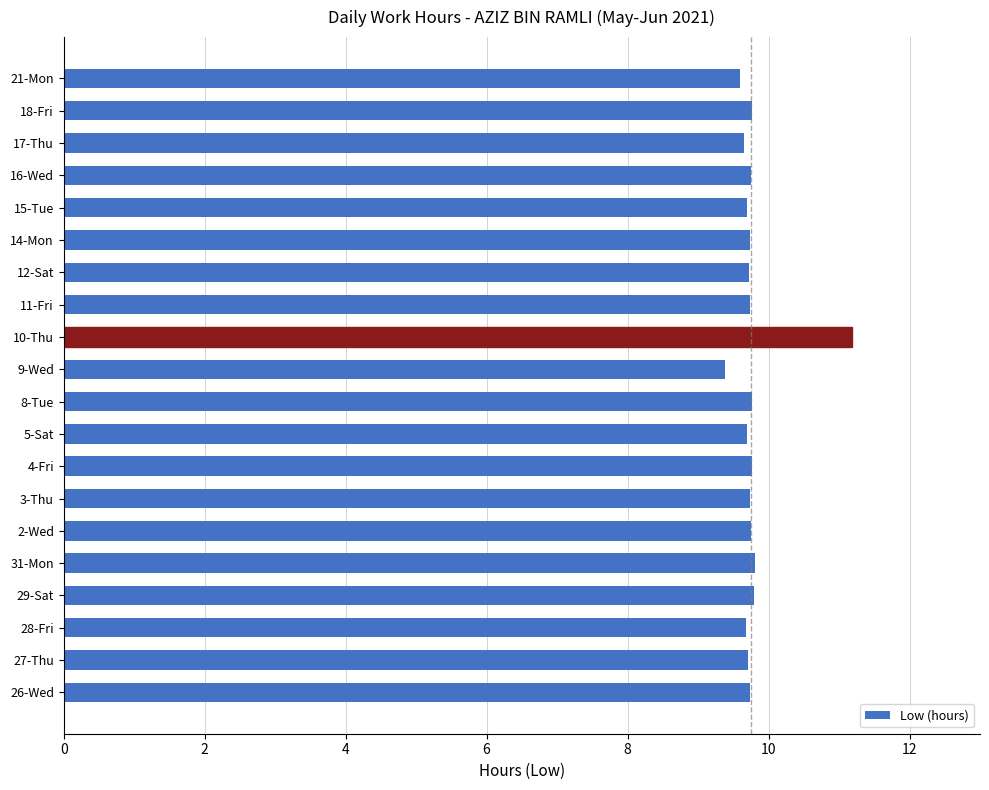

At which category does the chart reach its peak across all series?

10-Thu